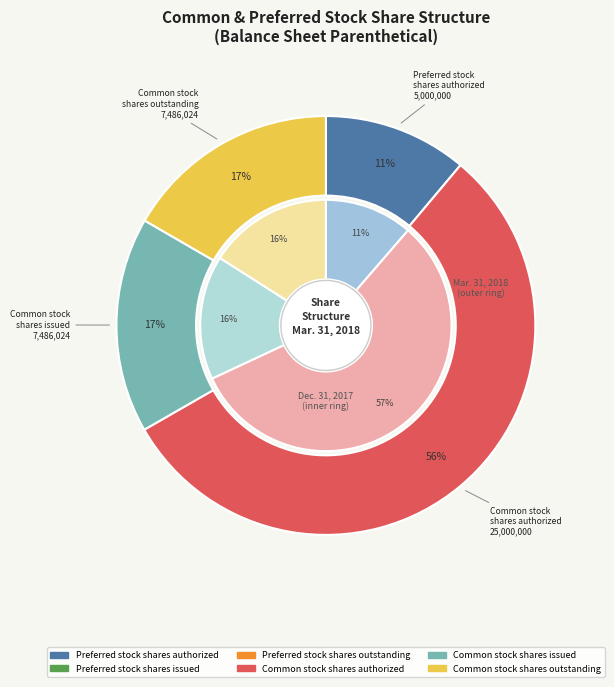

Does 2 represent more than half of the total?

No